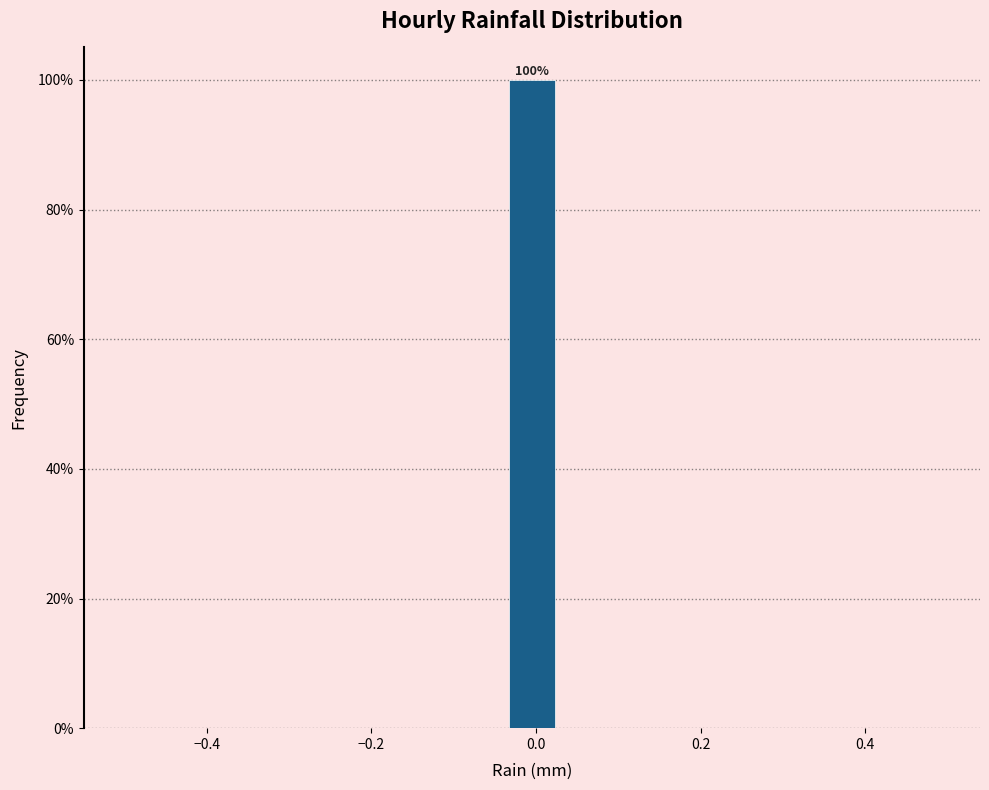

Read against the x-axis, roughly where is the centre of the tallest bar?

0.00